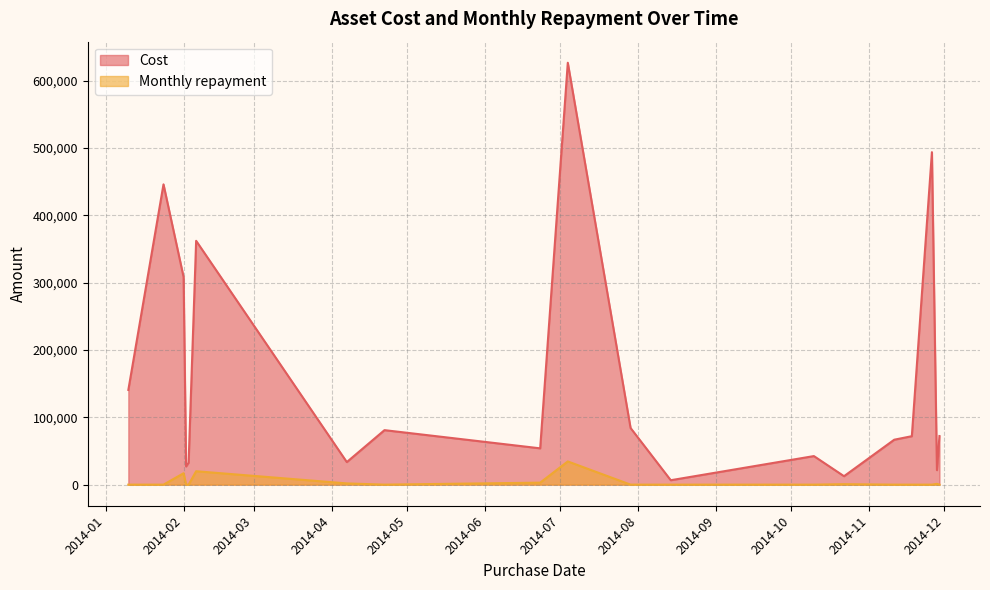

True or false: Cost has more than 0 interior local peaks.

True